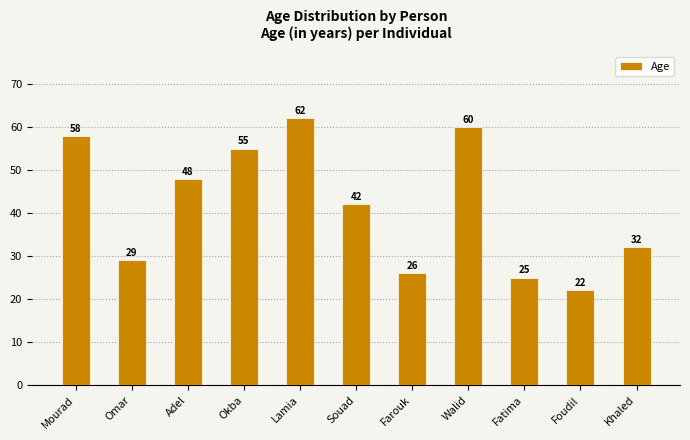

The value at Foudil is 32. True or false?

False